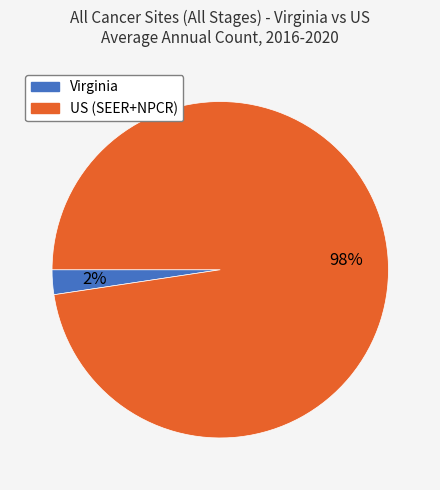

To the nearest percent, what is the combined percentage of Virginia and US (SEER+NPCR)?

100%